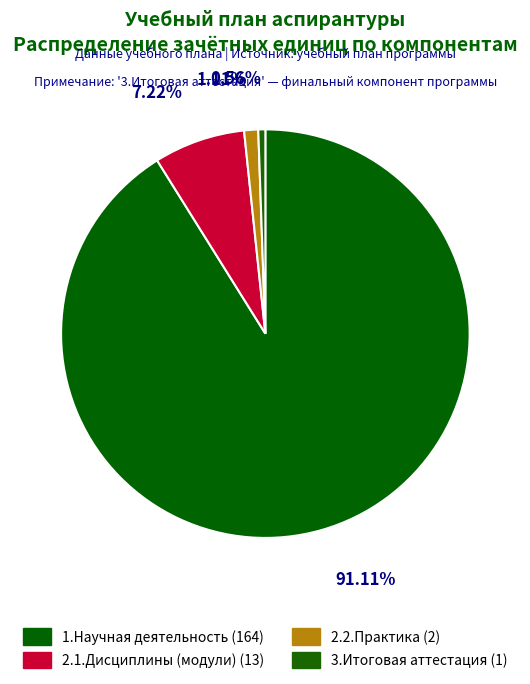

How many slices are in this pie chart?

4